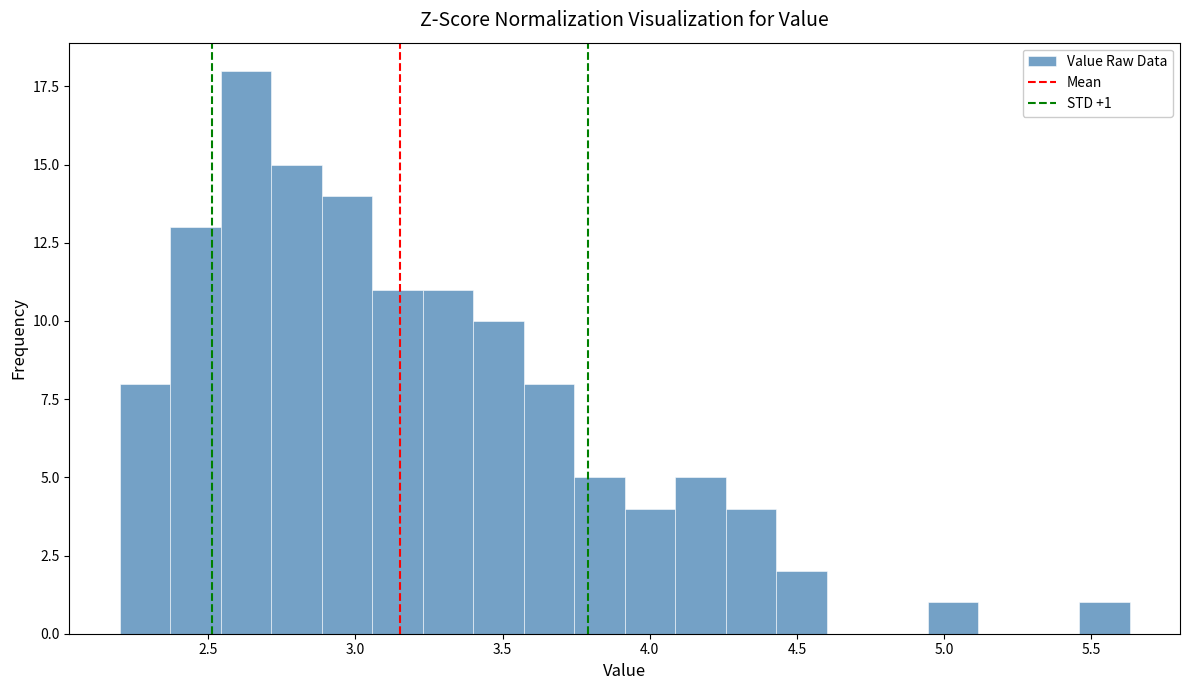

Around what value on the x-axis is the tallest bar? Give the approximate position of its centre, as read against the axis.

2.65